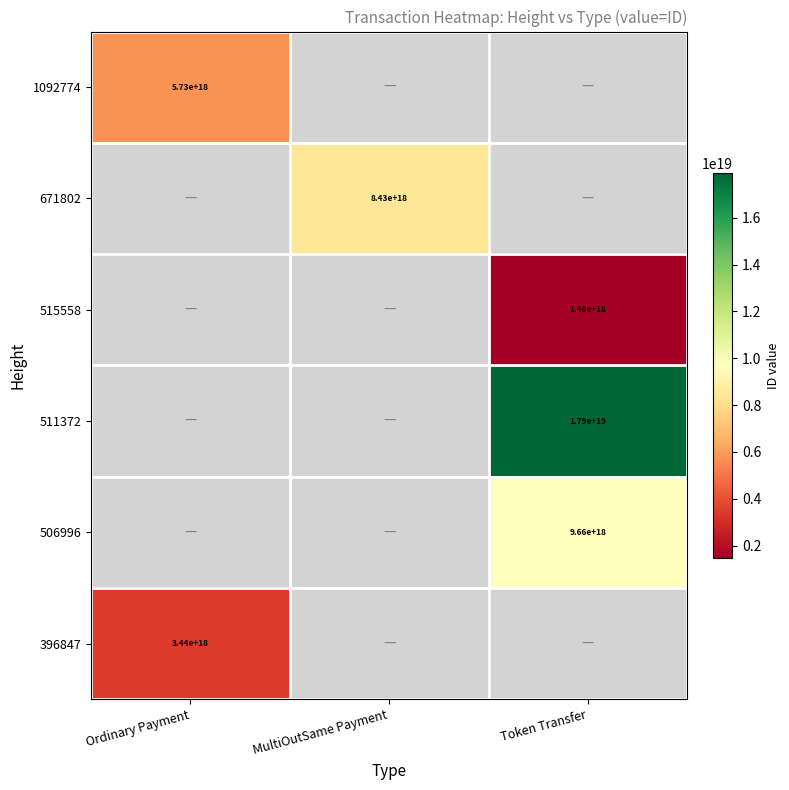

The 671802 series shows 8430000000000000000 at MultiOutSame Payment. True or false?

True